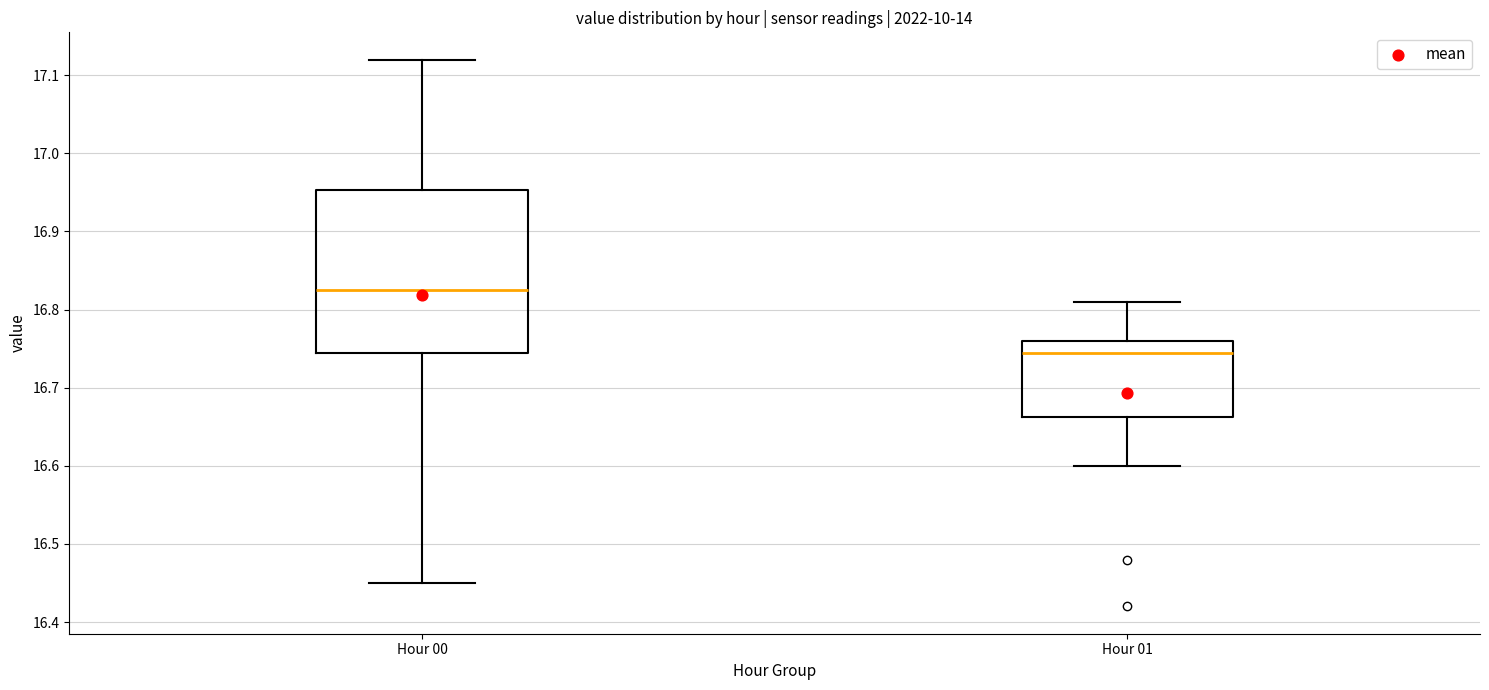

Which box's median line is the lowest?

Hour 01